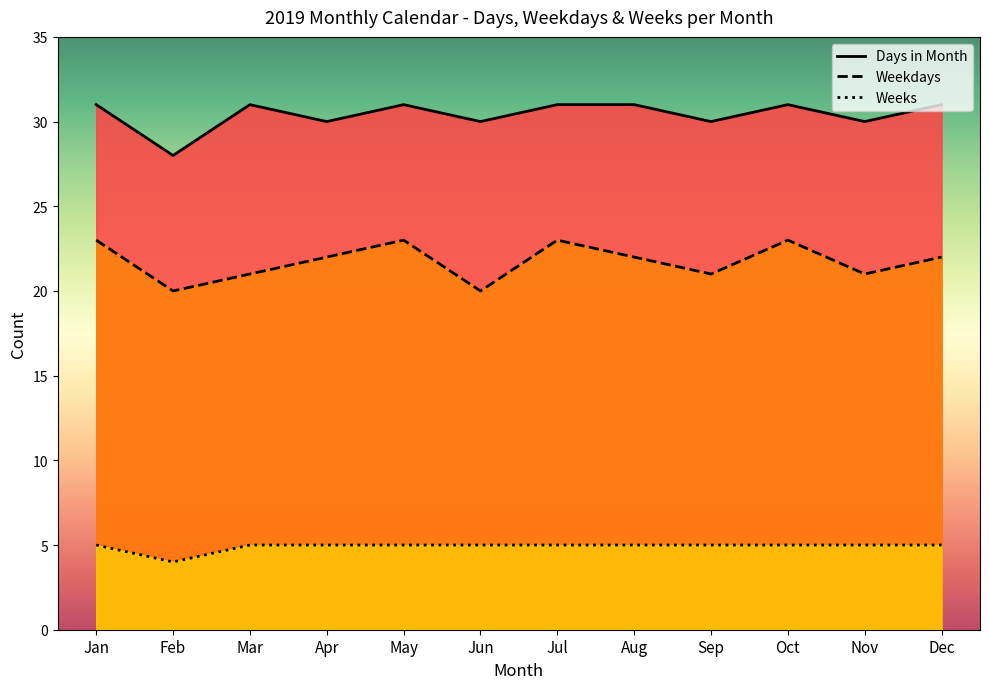

The chart shows a value of 31 at Aug. True or false?

True